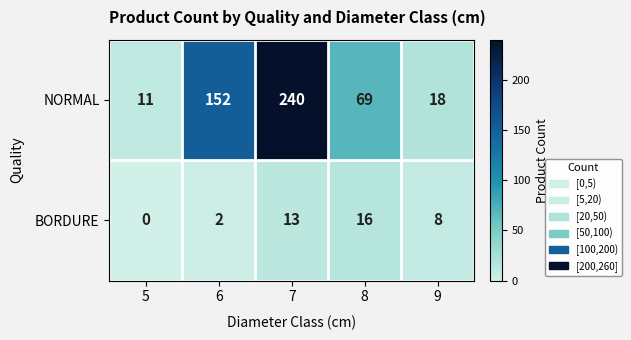

Rank the series by their maximum value, from lowest to highest.

BORDURE, NORMAL